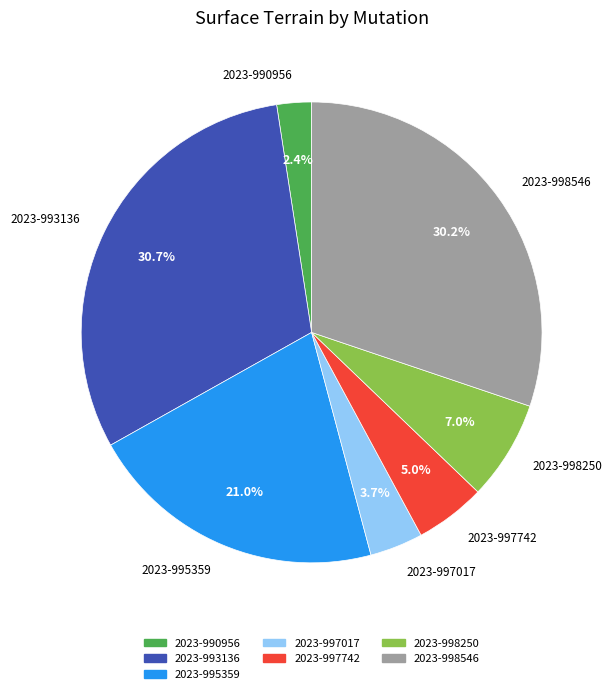

What percentage is the 2023-995359 slice, to the nearest percent?

21%